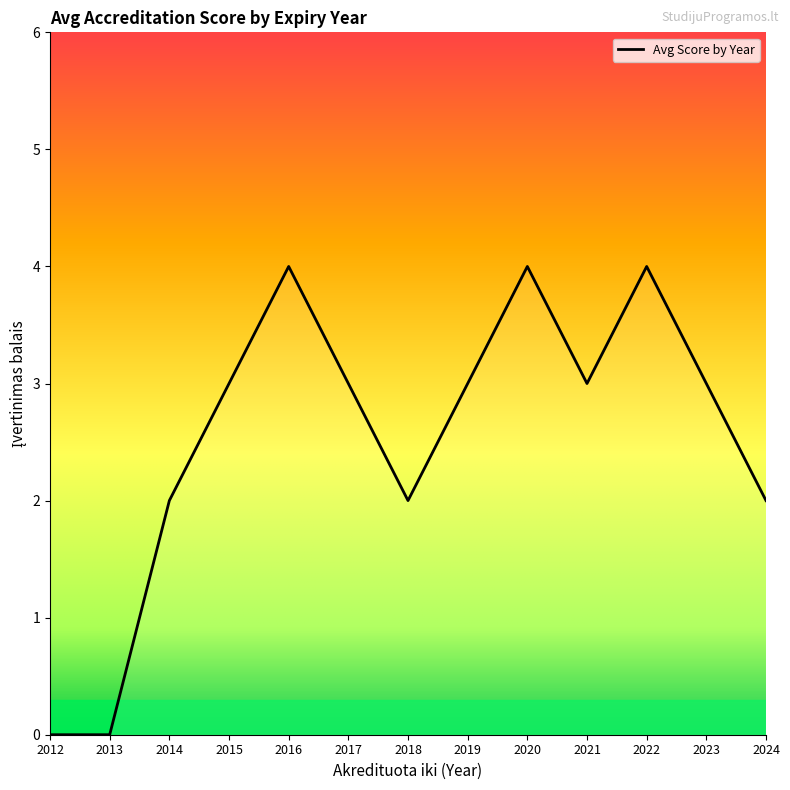

Reading left to right, list all the values displayed in this chart.

0	0	2	3	4	3	2	3	4	3	4	3	2